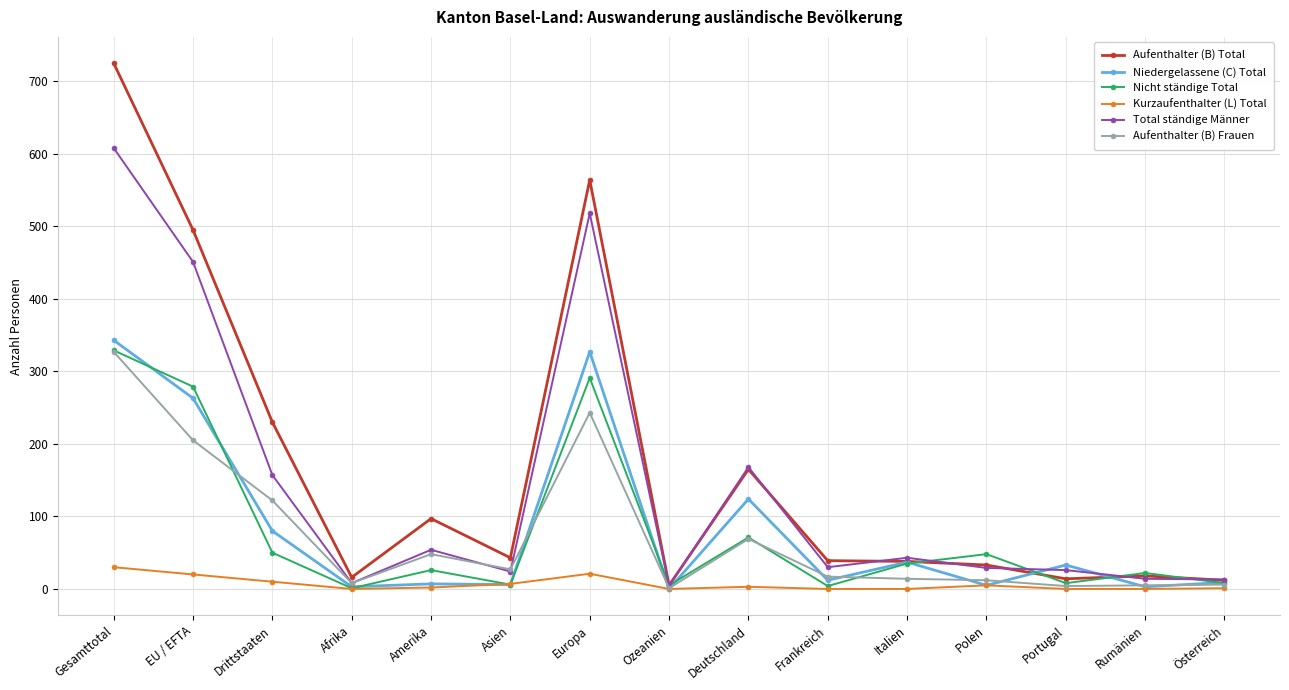

How many lines are shown in the chart?

6